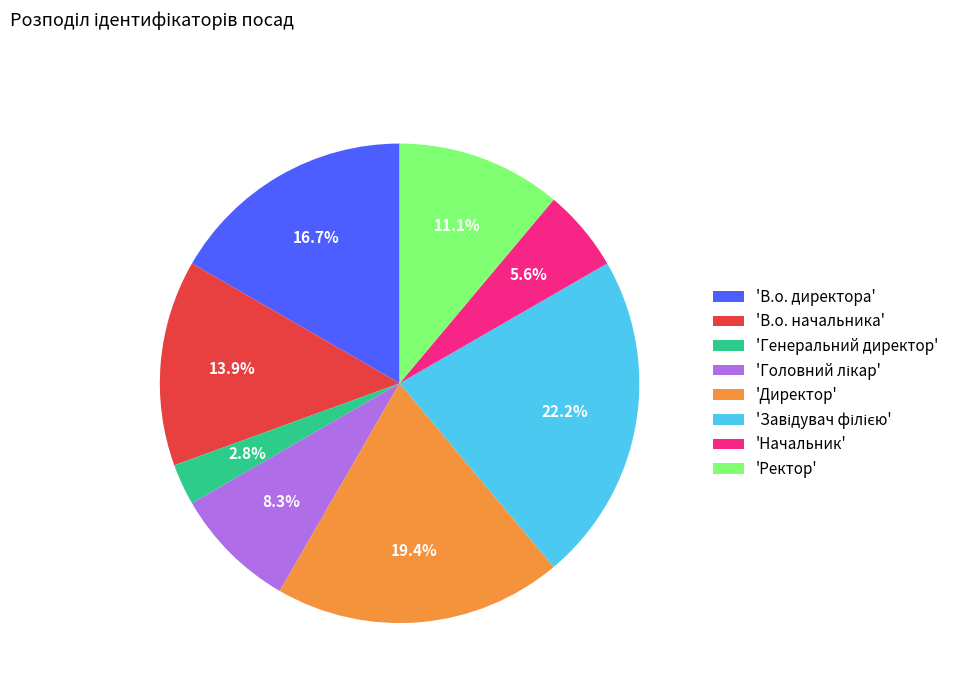

Between 'В.о. начальника' and 'Генеральний директор', which is larger?

'В.о. начальника'